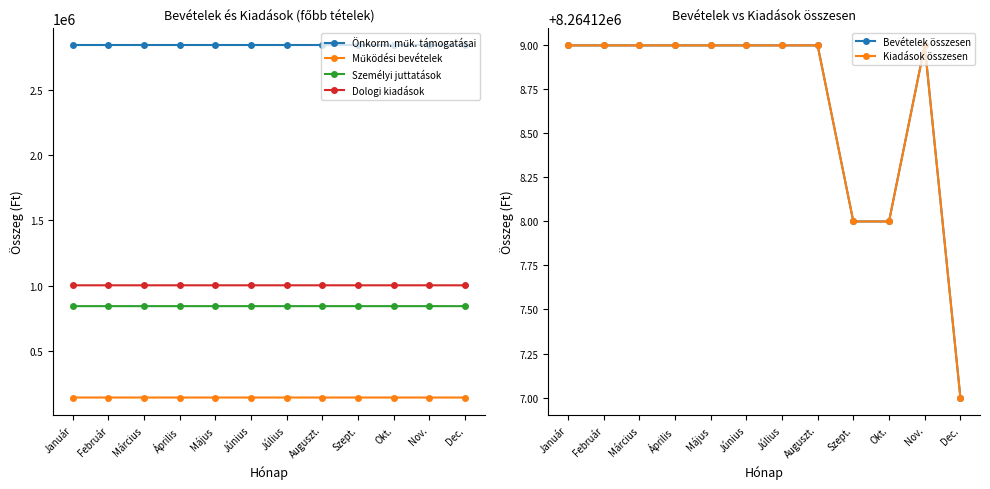

List the series in order of their peak value, highest first.

Bevételek összesen, Kiadások összesen, Önkorm. műk. támogatásai, Dologi kiadások, Személyi juttatások, Működési bevételek